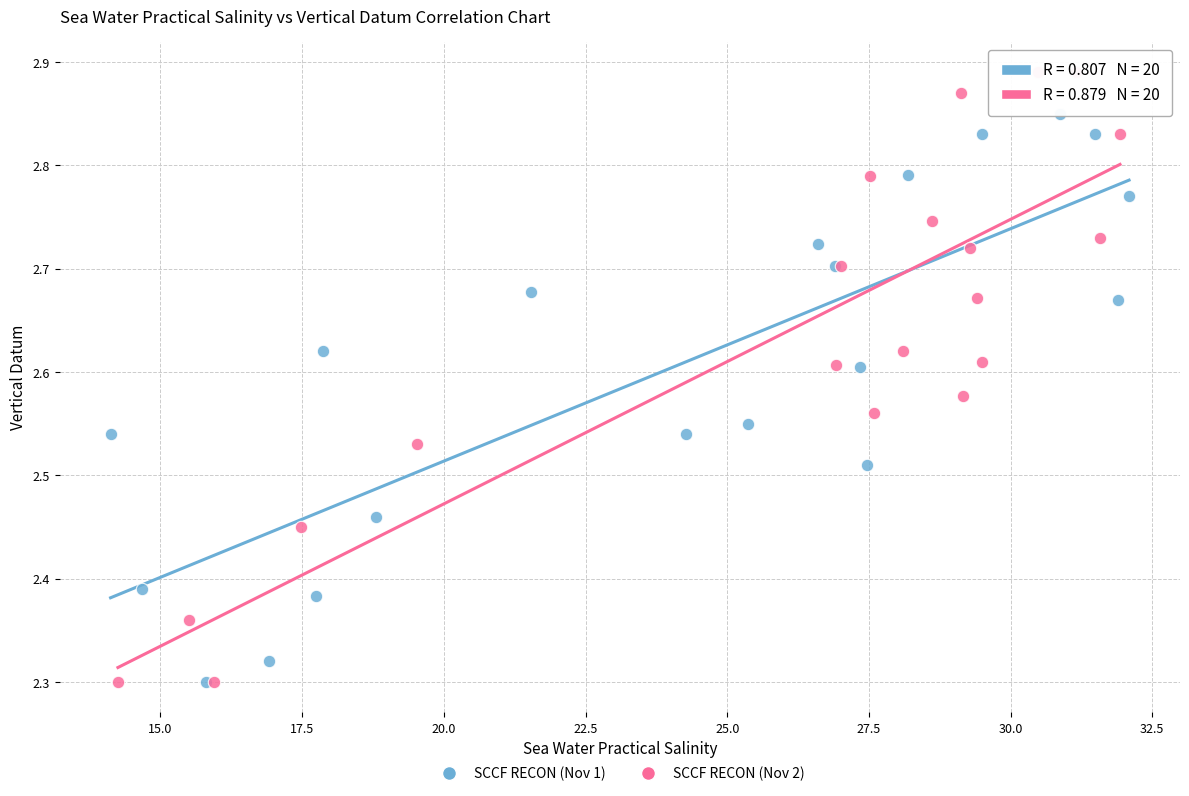

Which series reaches the maximum Y coordinate?

SCCF RECON (Nov 2)